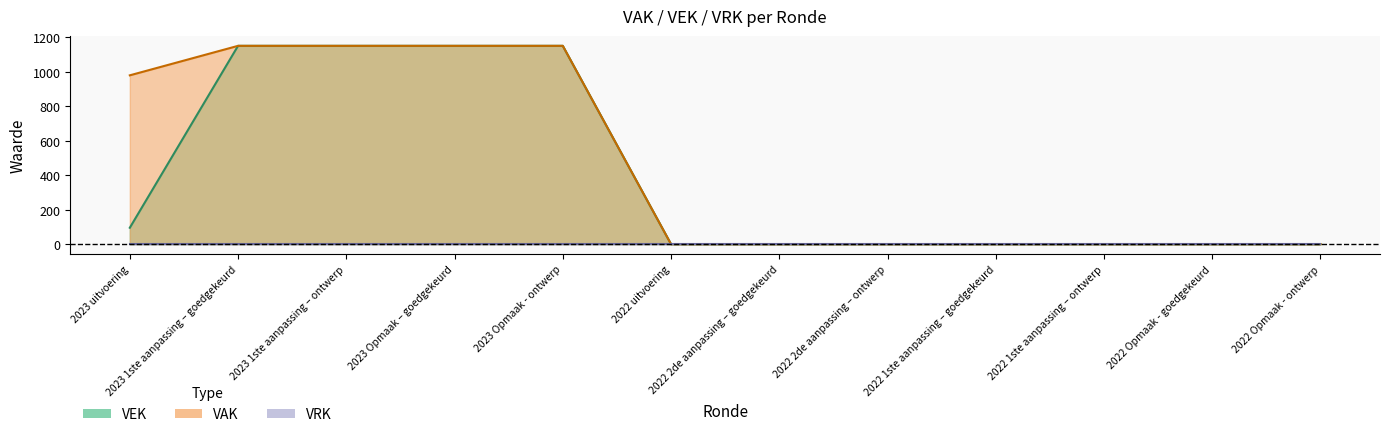

The VAK series shows -587 at 2022 Opmaak - ontwerp. True or false?

False